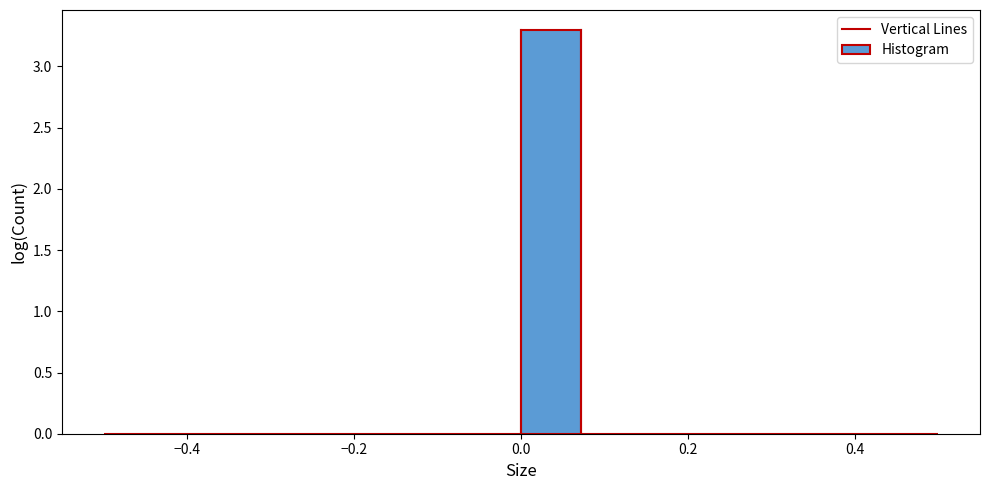

Around what value on the x-axis is the tallest bar? Give the approximate position of its centre, as read against the axis.

0.04